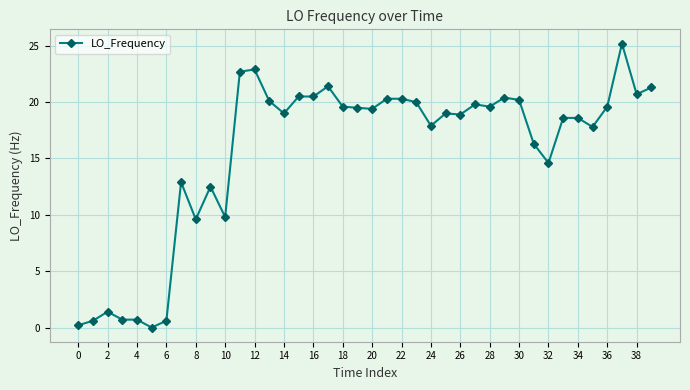

What is the value of the 3rd point from the left?

1.4